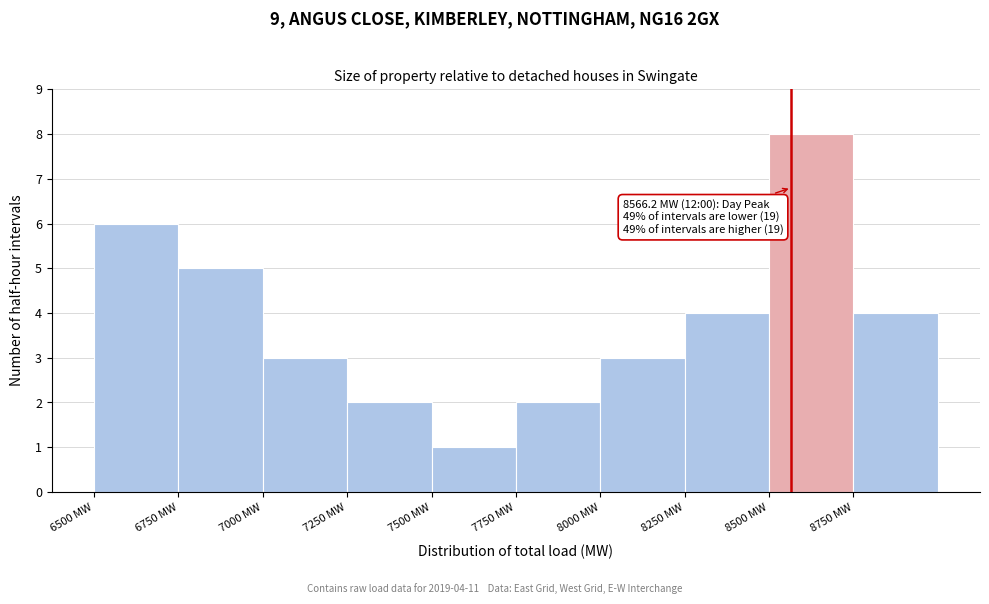

Over which range of the x-axis is the bar tallest?

8500 to 8750